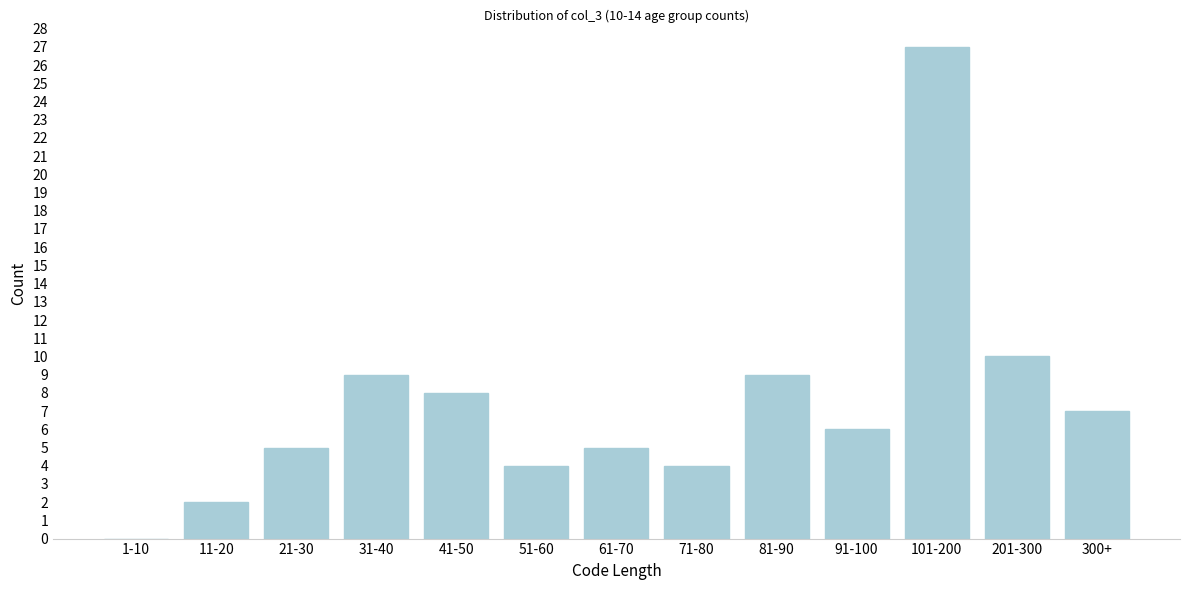

Reading left to right, list all the values displayed in this chart.

1-10=0	11-20=2	21-30=5	31-40=9	41-50=8	51-60=4	61-70=5	71-80=4	81-90=9	91-100=6	101-200=27	201-300=10	300+=7